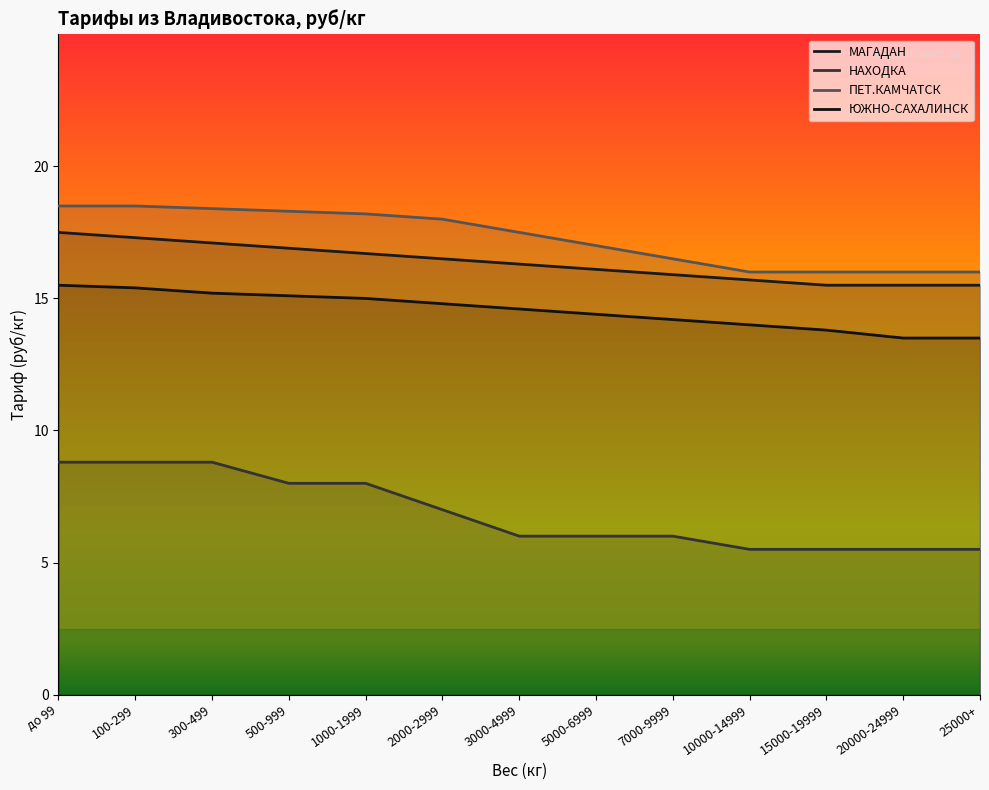

Reading left to right, list all the values displayed in this chart.

МАГАДАН: до 99=17.5	100-299=17.3	300-499=17.1	500-999=16.9	1000-1999=16.7	2000-2999=16.5	3000-4999=16.3	5000-6999=16.1	7000-9999=15.9	10000-14999=15.7	15000-19999=15.5	20000-24999=15.5	25000+=15.5
НАХОДКА: до 99=8.8	100-299=8.8	300-499=8.8	500-999=8.0	1000-1999=8.0	2000-2999=7.0	3000-4999=6.0	5000-6999=6.0	7000-9999=6.0	10000-14999=5.5	15000-19999=5.5	20000-24999=5.5	25000+=5.5
ПЕТ.КАМЧАТСК: до 99=18.5	100-299=18.5	300-499=18.4	500-999=18.3	1000-1999=18.2	2000-2999=18.0	3000-4999=17.5	5000-6999=17.0	7000-9999=16.5	10000-14999=16.0	15000-19999=16.0	20000-24999=16.0	25000+=16.0
ЮЖНО-САХАЛИНСК: до 99=15.5	100-299=15.4	300-499=15.2	500-999=15.1	1000-1999=15.0	2000-2999=14.8	3000-4999=14.6	5000-6999=14.4	7000-9999=14.2	10000-14999=14.0	15000-19999=13.8	20000-24999=13.5	25000+=13.5